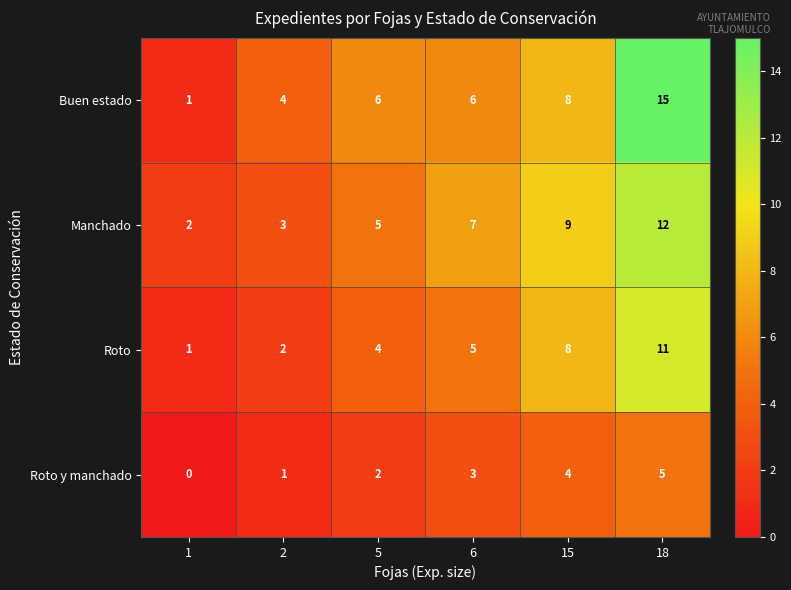

Reading right to left, what are all the values shown in this chart?

Buen estado: 15	8	6	6	4	1
Manchado: 12	9	7	5	3	2
Roto: 11	8	5	4	2	1
Roto y manchado: 5	4	3	2	1	0